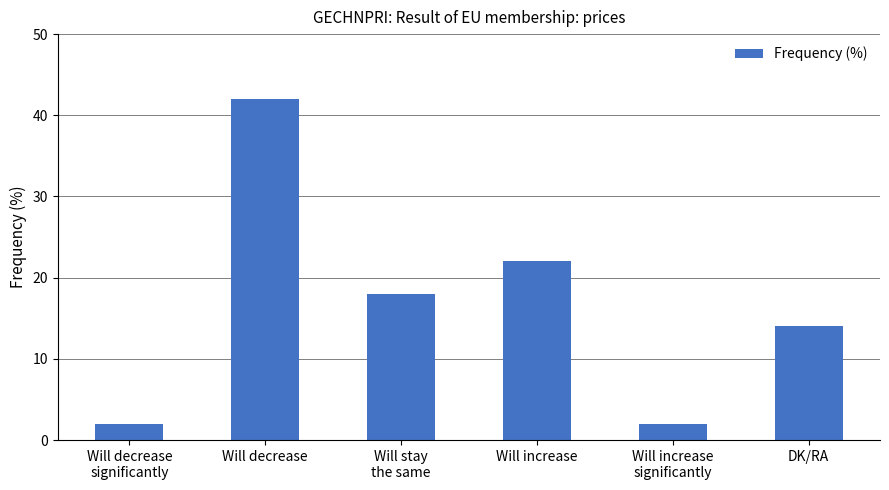

What is the difference between the values at Will stay
the same and Will increase
significantly?

16